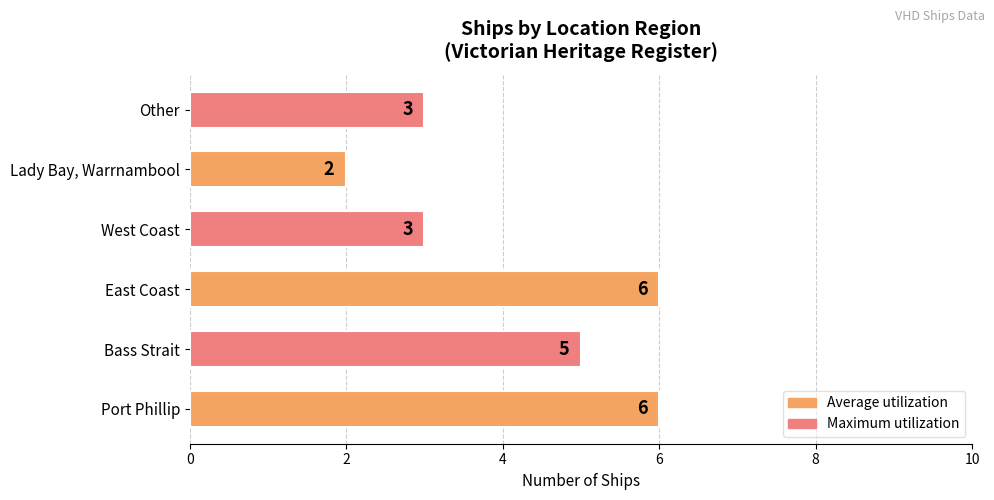

The value at Lady Bay, Warrnambool is 3. True or false?

False